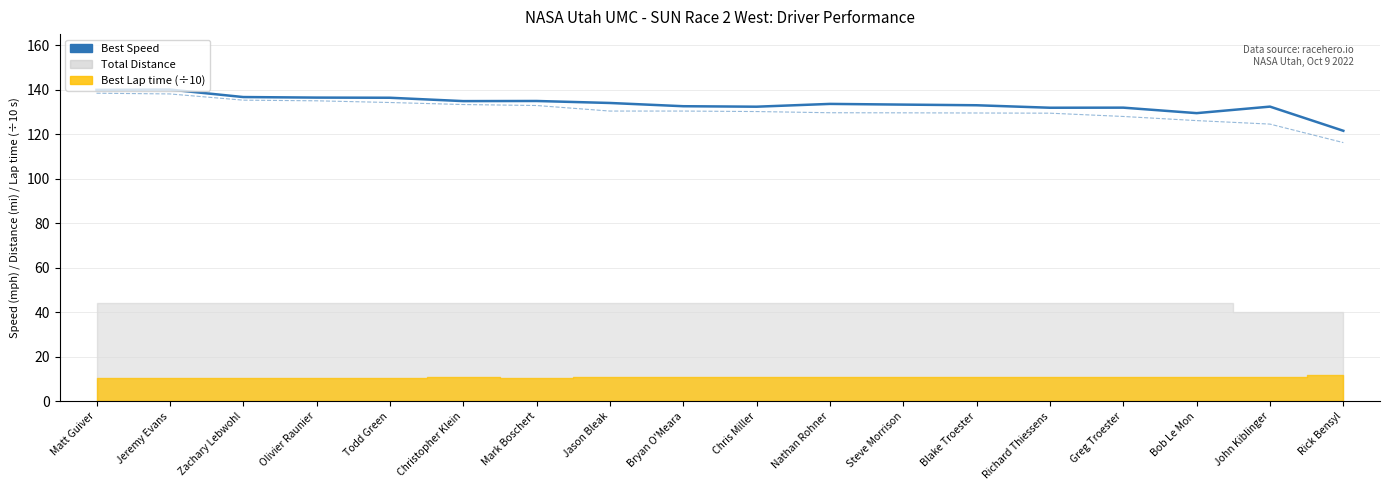

What is the value of the Best Speed point at the 2nd from the left?

140.1